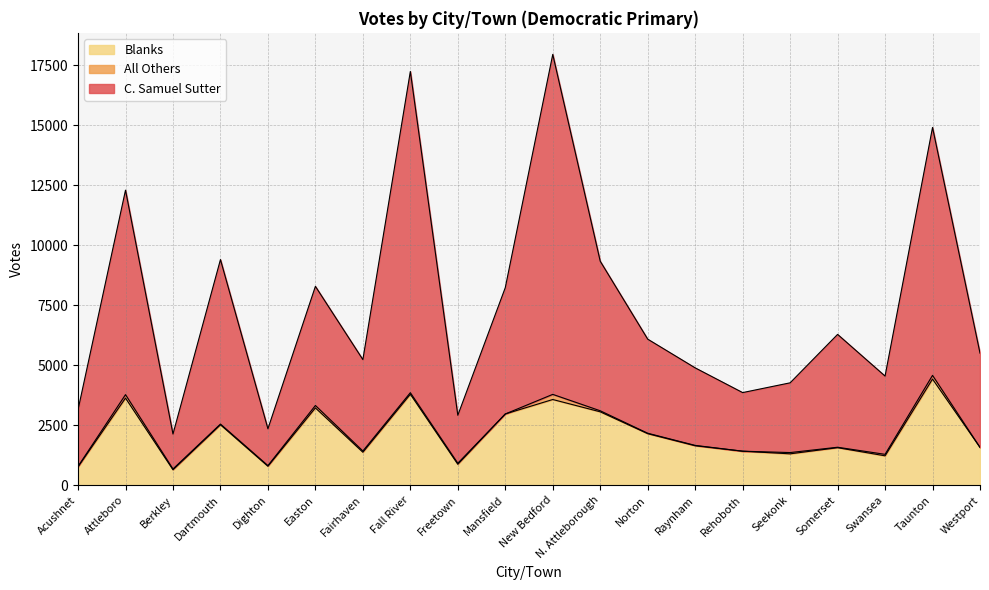

What is the approximate value of Blanks at Freetown, to the nearest 10?

870